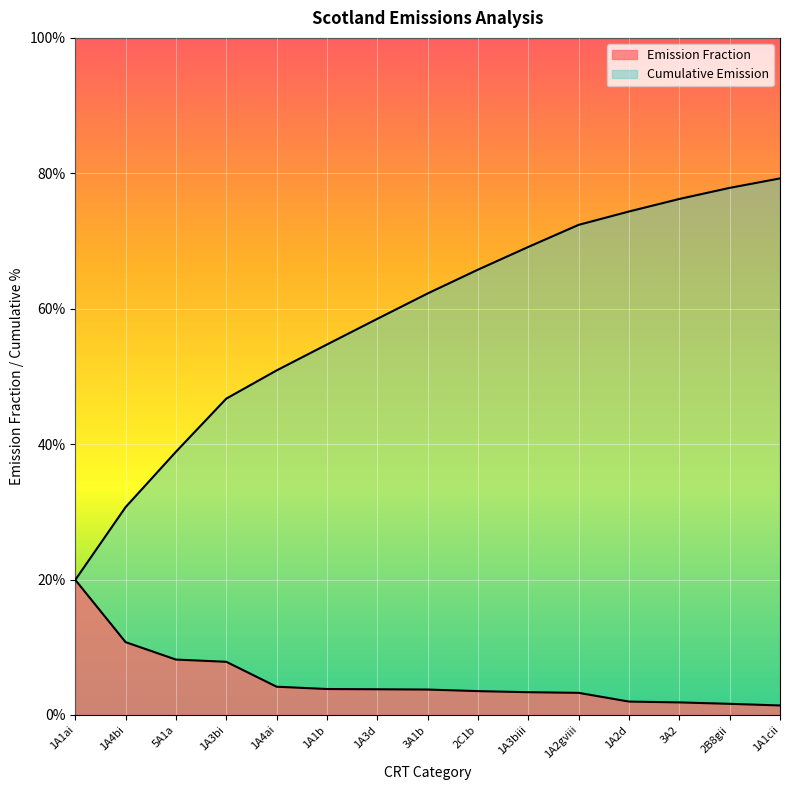

Reading right to left, transcribe all the data shown in this chart.

Emission Fraction: 1.4	1.6	1.8	2.0	3.3	3.4	3.5	3.7	3.8	3.8	4.2	7.8	8.2	10.7	19.9
Cumulative Emission: 79.2	77.8	76.2	74.4	72.4	69.1	65.8	62.3	58.5	54.7	50.9	46.7	38.9	30.7	19.9